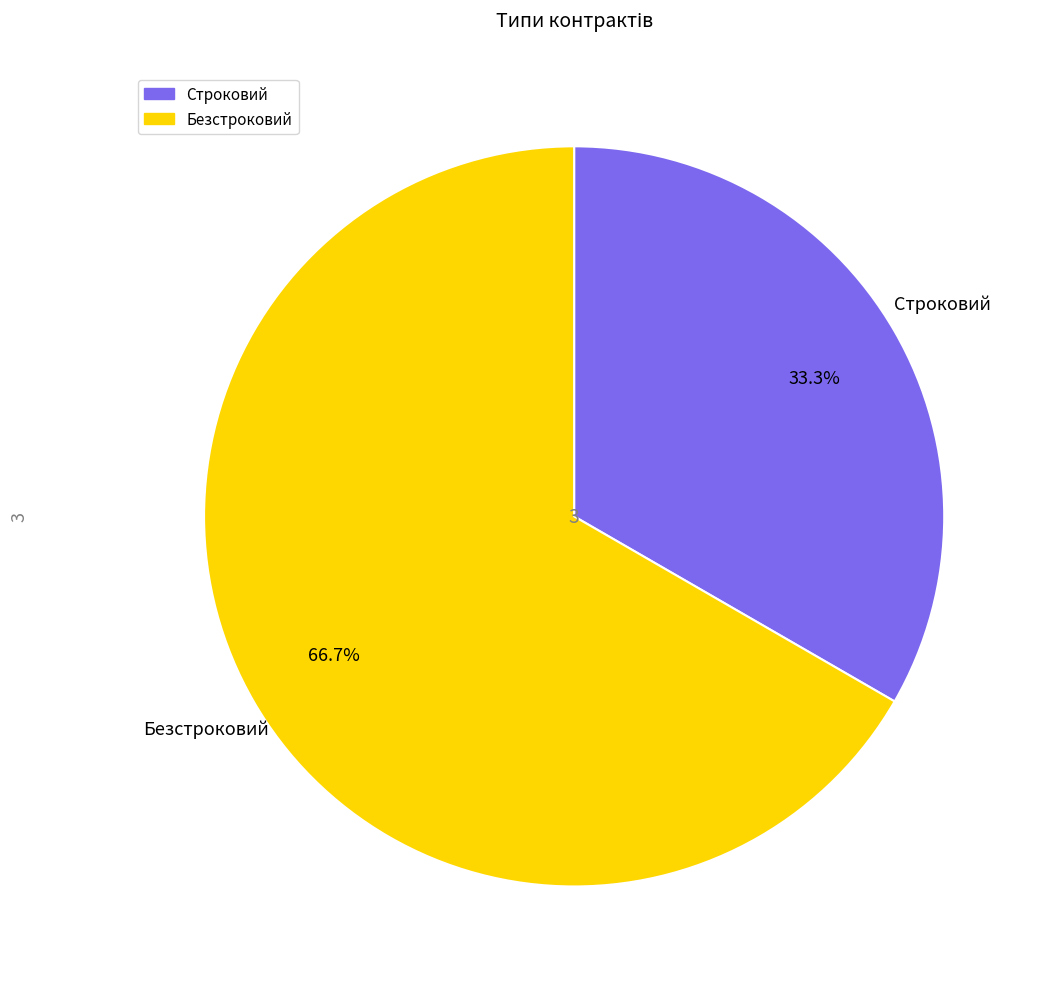

Between Безстроковий and Строковий, which is larger?

Безстроковий